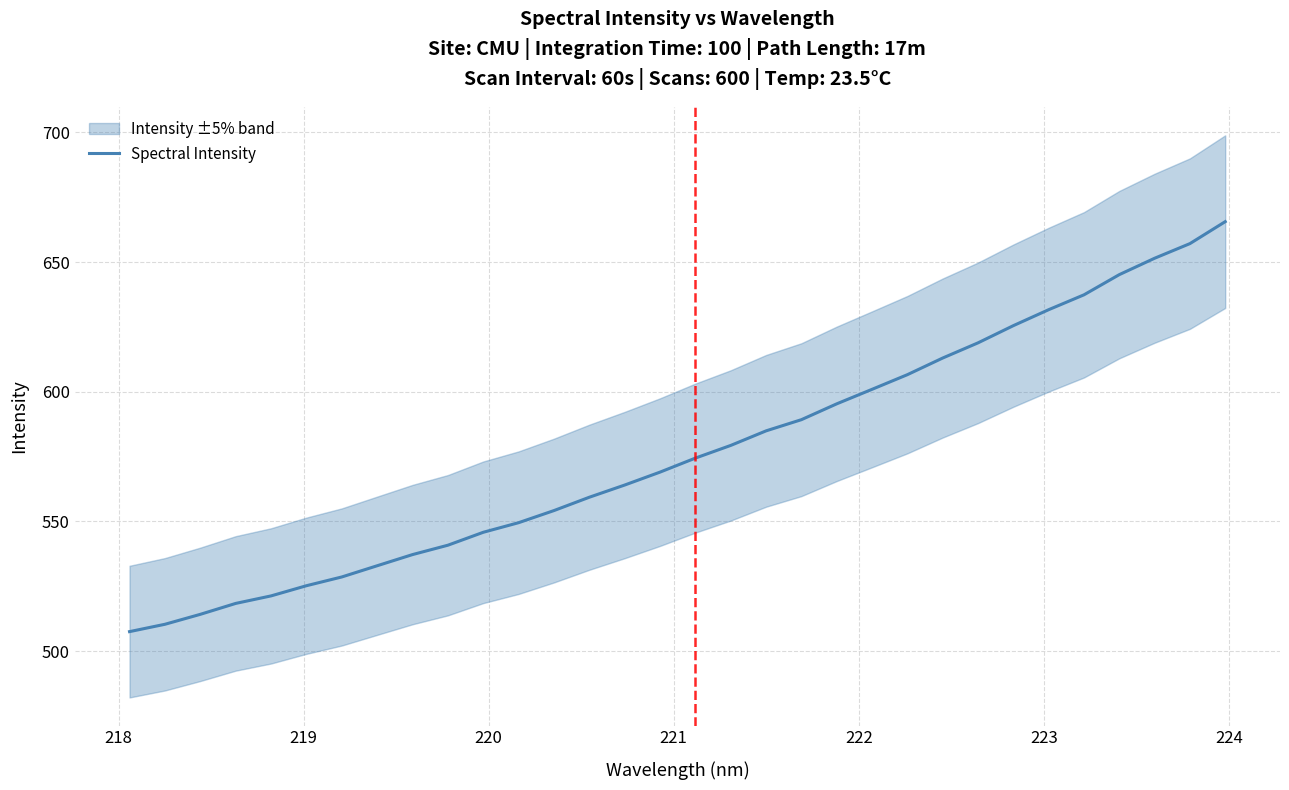

Reading right to left, what are all the values shown in this chart?

665.6	657.1	651.5	645.1	637.4	631.6	625.5	618.8	613.0	606.6	600.9	595.3	589.2	584.9	579.3	574.4	569.0	564.0	559.3	554.2	549.5	545.8	540.8	537.2	532.9	528.6	525.2	521.3	518.4	514.2	510.4	507.5